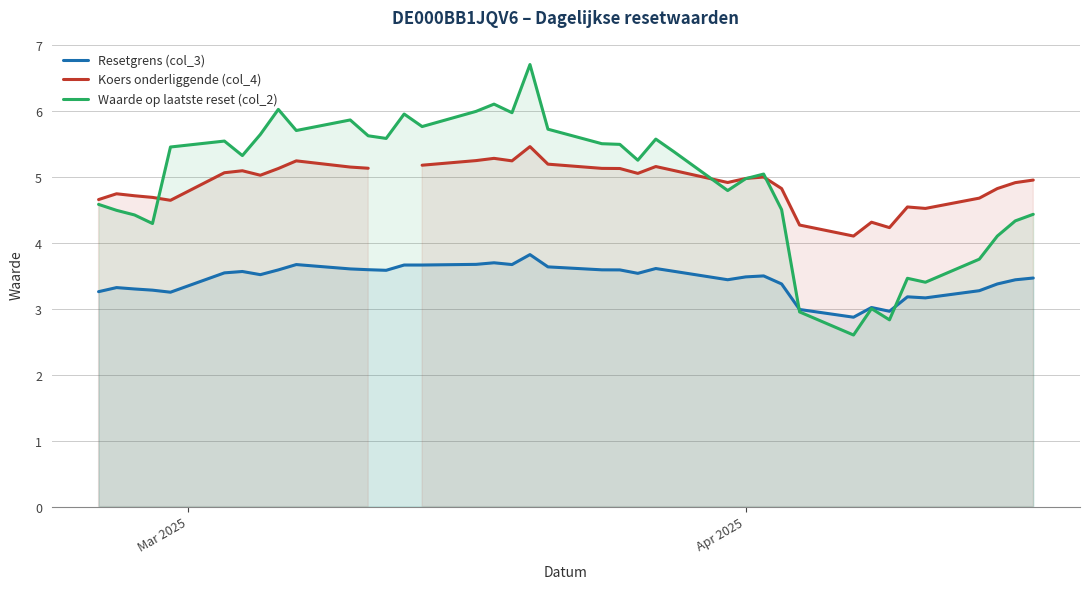

How many values in the Waarde op laatste reset (col_2) series exceed 5?

22